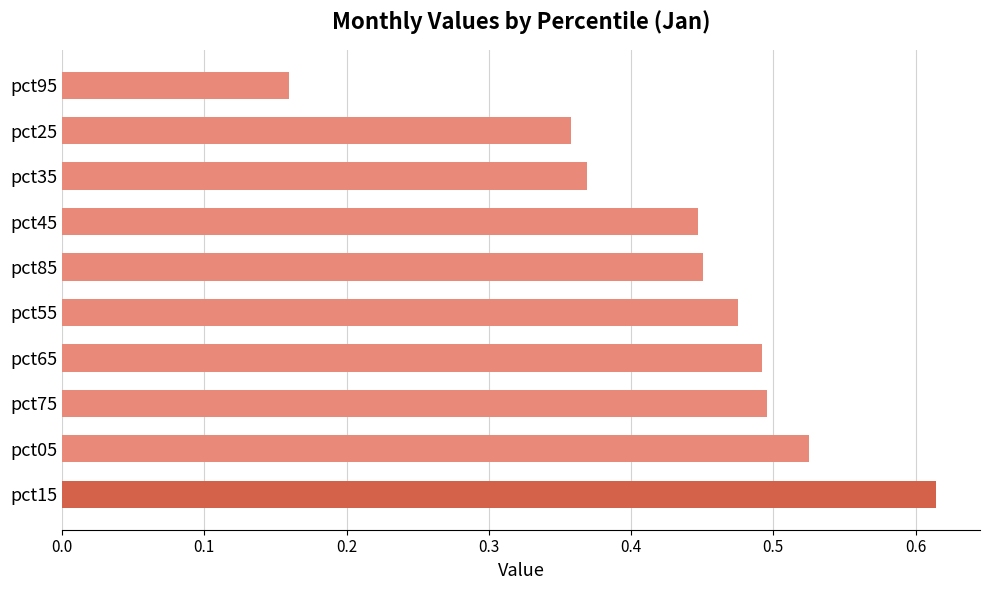

Which has a higher value, pct15 or pct95?

pct15